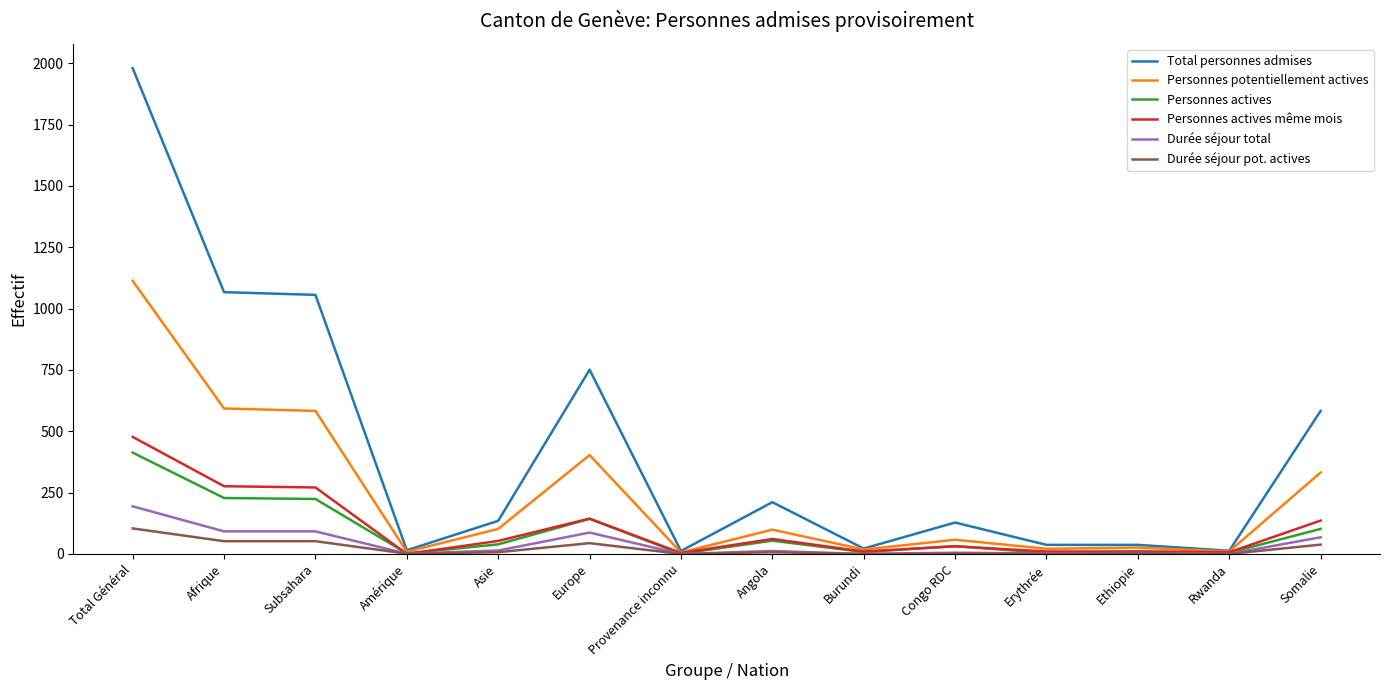

What is the highest value of the Durée séjour total series?

194